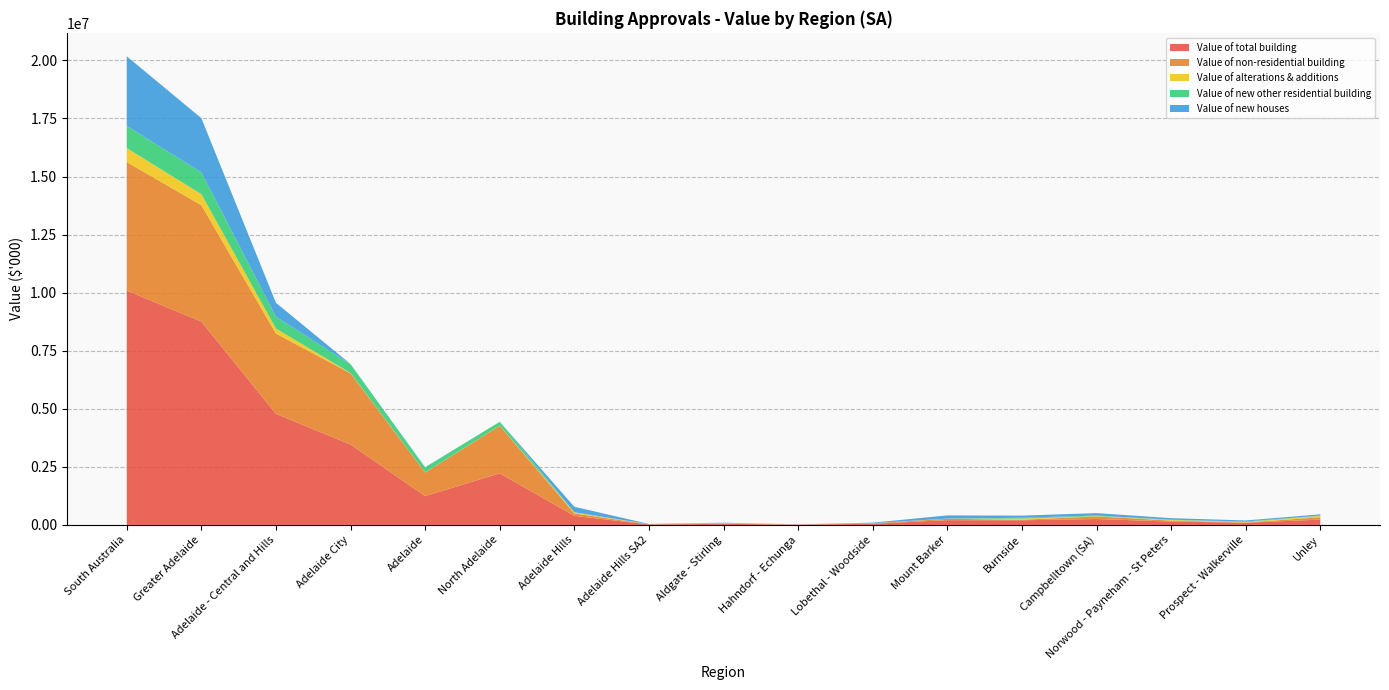

Reading left to right, transcribe all the data shown in this chart.

Value of total building: South Australia=10088466.2	Greater Adelaide=8756873.1	Adelaide - Central and Hills=4782241.0	Adelaide City=3463346.7	Adelaide=1242768.7	North Adelaide=2220578.0	Adelaide Hills=391422.3	Adelaide Hills SA2=21222.4	Aldgate - Stirling=48634.1	Hahndorf - Echunga=12210.1	Lobethal - Woodside=49778.2	Mount Barker=205550.6	Burnside=200865.2	Campbelltown (SA)=254764.8	Norwood - Payneham - St Peters=145951.6	Prospect - Walkerville=97021.1	Unley=228869.4
Value of non-residential building: South Australia=5534947.3	Greater Adelaide=5010383.6	Adelaide - Central and Hills=3457129.7	Adelaide City=3064080.1	Adelaide=1016131.8	North Adelaide=2047948.3	Adelaide Hills=103972.8	Adelaide Hills SA2=6698.4	Aldgate - Stirling=6372.4	Hahndorf - Echunga=6035.0	Lobethal - Woodside=20125.3	Mount Barker=59833.2	Burnside=23965.1	Campbelltown (SA)=113111.3	Norwood - Payneham - St Peters=42955.7	Prospect - Walkerville=6587.2	Unley=102457.4
Value of alterations & additions: South Australia=600157.7	Greater Adelaide=475552.8	Adelaide - Central and Hills=218508.3	Adelaide City=14140.5	Adelaide=6436.9	North Adelaide=7703.6	Adelaide Hills=43612.2	Adelaide Hills SA2=2508.1	Aldgate - Stirling=21625.6	Hahndorf - Echunga=1662.6	Lobethal - Woodside=5978.0	Mount Barker=3717.8	Burnside=47634.8	Campbelltown (SA)=11961.3	Norwood - Payneham - St Peters=25046.2	Prospect - Walkerville=20691.7	Unley=55421.6
Value of new other residential building: South Australia=956681.4	Greater Adelaide=938898.7	Adelaide - Central and Hills=507415.4	Adelaide City=376126.2	Adelaide=211200.0	North Adelaide=164926.2	Adelaide Hills=11118.9	Adelaide Hills SA2=0.0	Aldgate - Stirling=0.0	Hahndorf - Echunga=0.0	Lobethal - Woodside=0.0	Mount Barker=6566.9	Burnside=38026.5	Campbelltown (SA)=25646.3	Norwood - Payneham - St Peters=11835.2	Prospect - Walkerville=23890.3	Unley=20772.1
Value of new houses: South Australia=2996679.8	Greater Adelaide=2332038.0	Adelaide - Central and Hills=599187.7	Adelaide City=9000.0	Adelaide=9000.0	North Adelaide=0.0	Adelaide Hills=232718.4	Adelaide Hills SA2=12015.9	Aldgate - Stirling=20636.2	Hahndorf - Echunga=4512.5	Lobethal - Woodside=23674.9	Mount Barker=135432.6	Burnside=91238.7	Campbelltown (SA)=104045.9	Norwood - Payneham - St Peters=66114.5	Prospect - Walkerville=45851.8	Unley=50218.3